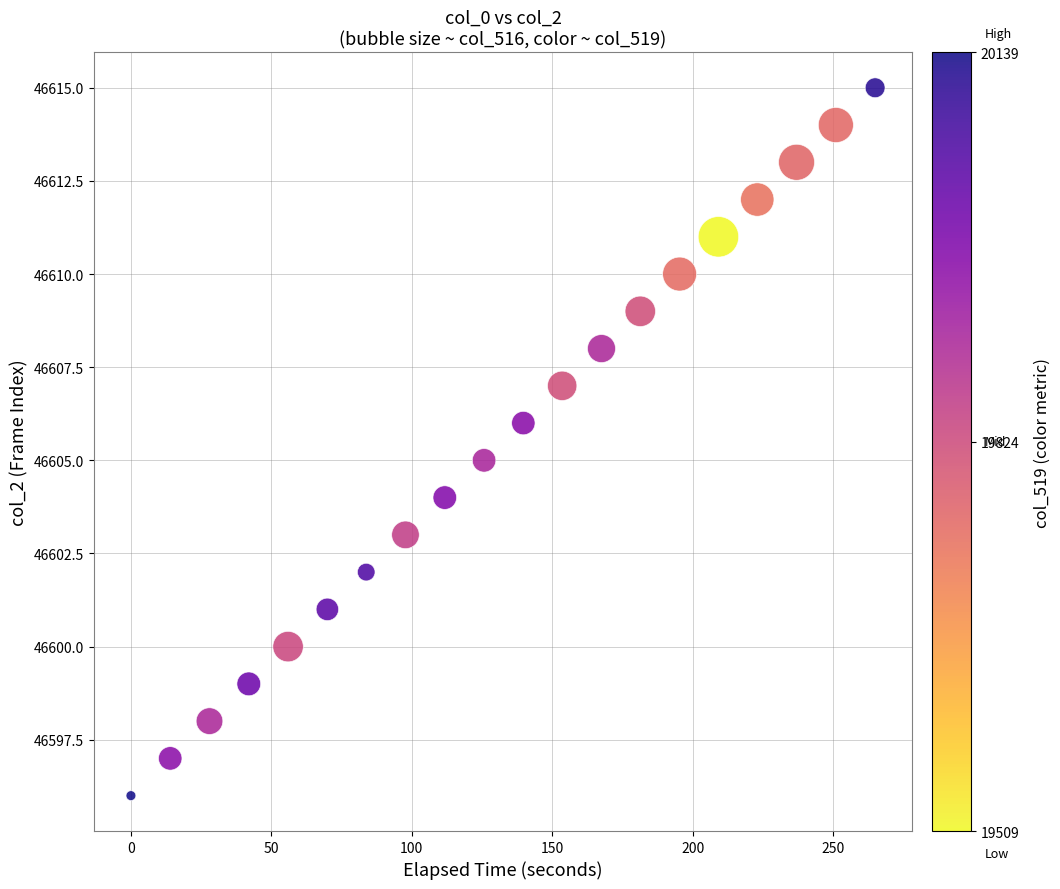

What is the range of Y values (max minus min)?

19